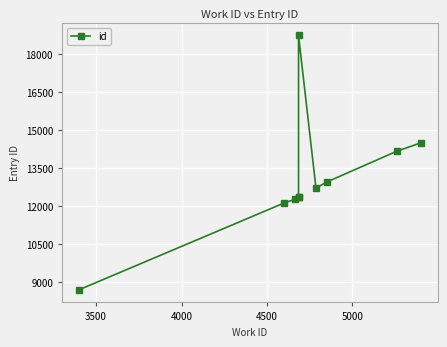

Is it true that the value at 9 is 22773?

False